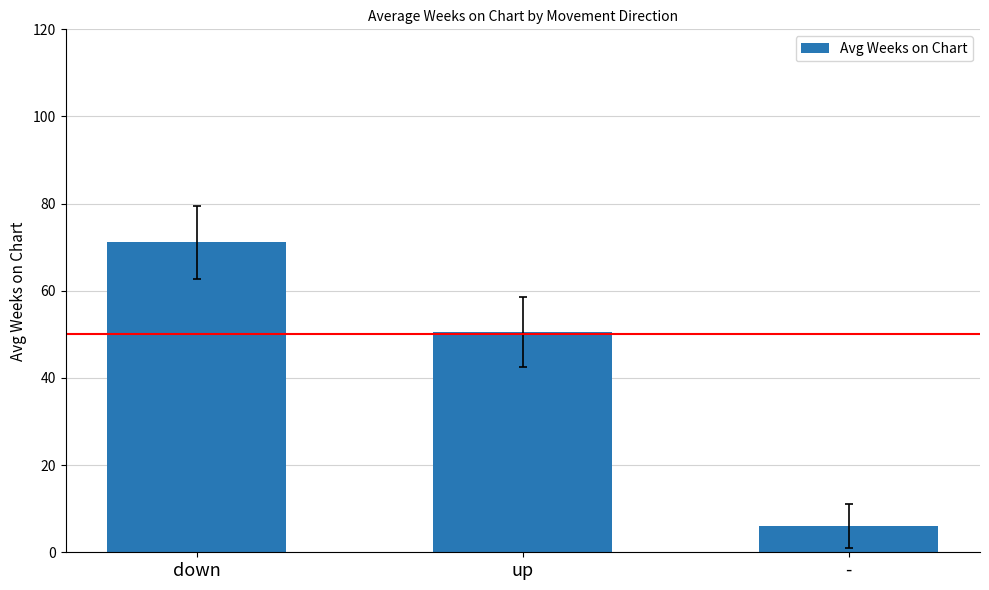

What is the minimum value shown in the chart?

6.0